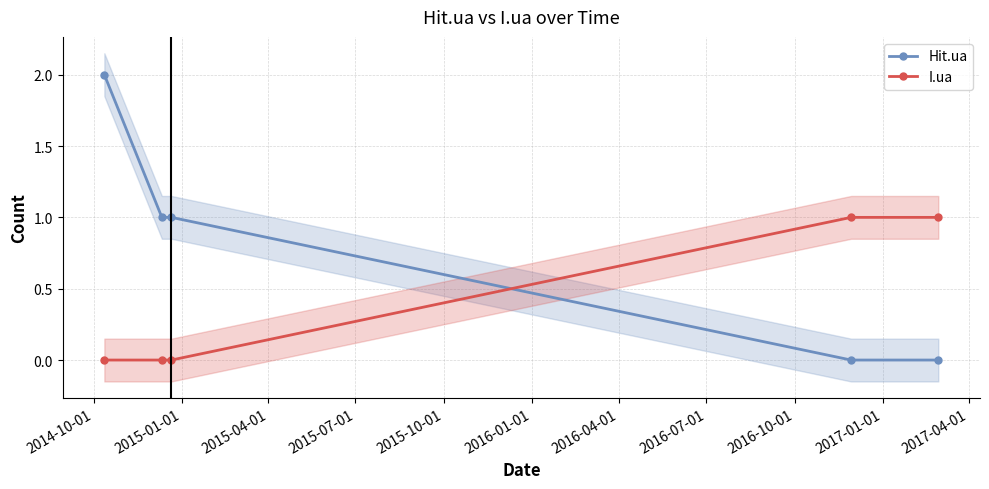

True or false: I.ua has more than 2 interior local peaks.

False